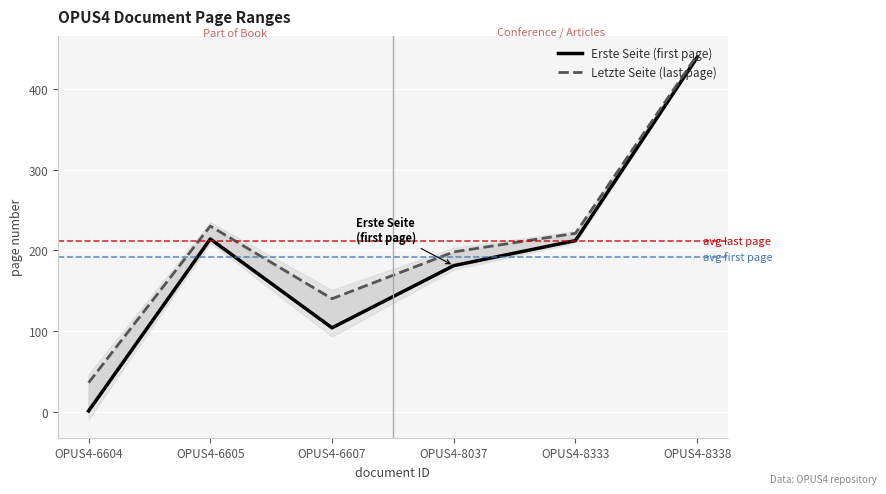

What is the maximum value shown in the chart?

442